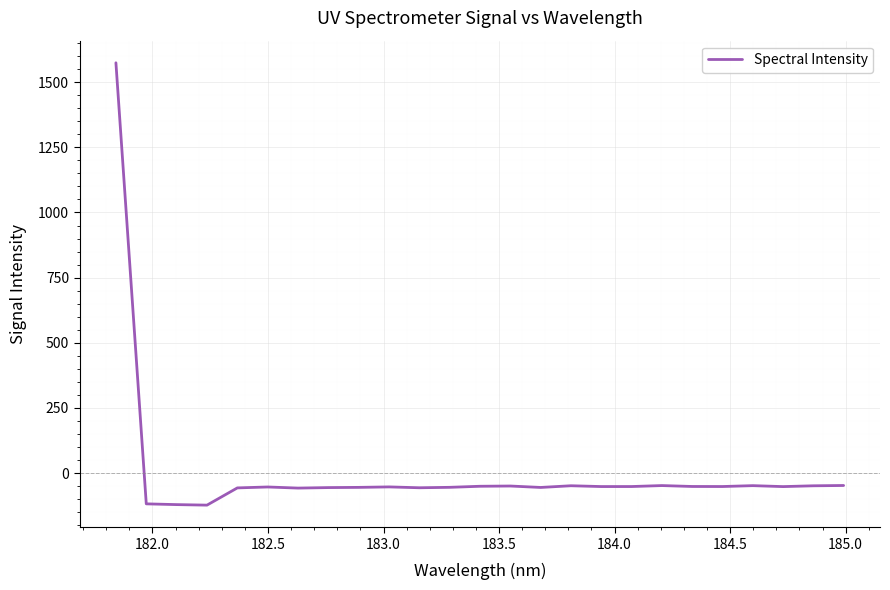

What is the greatest value displayed?

1574.4